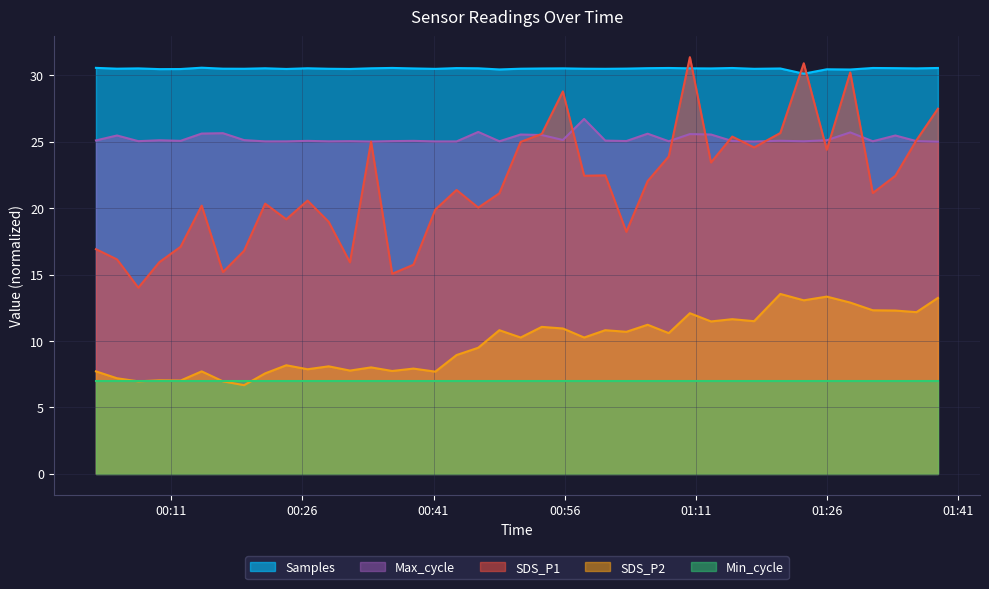

What are all the series names shown in the legend?

Samples, Max_cycle, SDS_P1, SDS_P2, Min_cycle